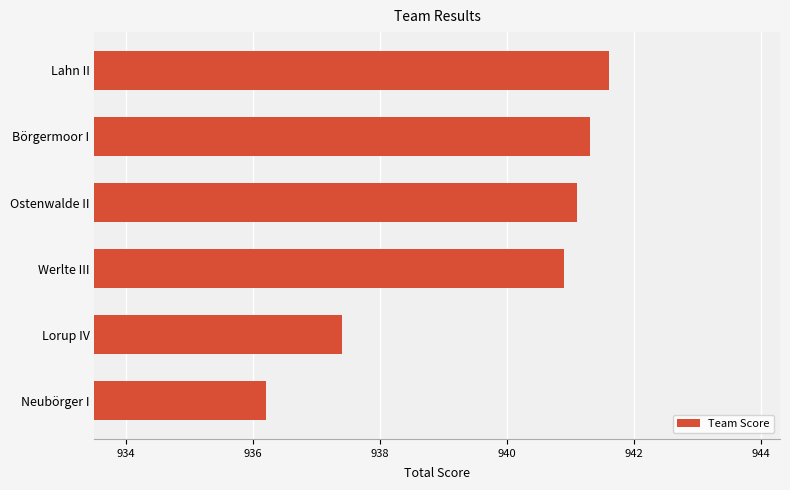

What is the minimum value shown in the chart?

936.2